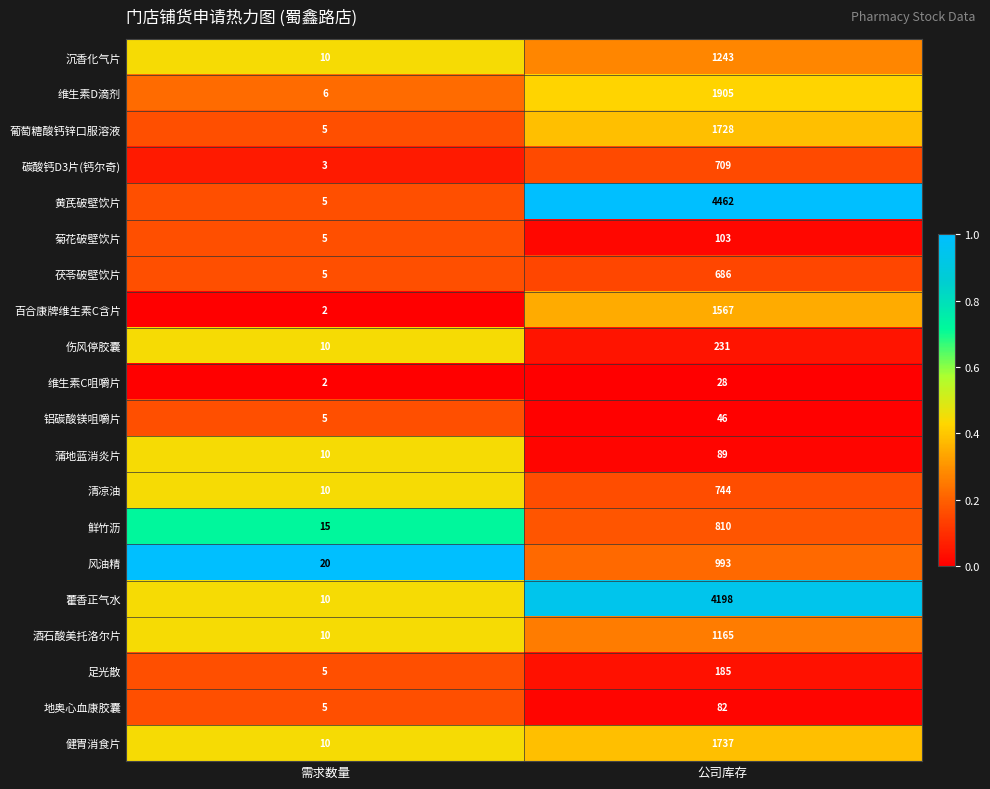

True or false: 铝碳酸镁咀嚼片 has a value of 9 at 需求数量.

False